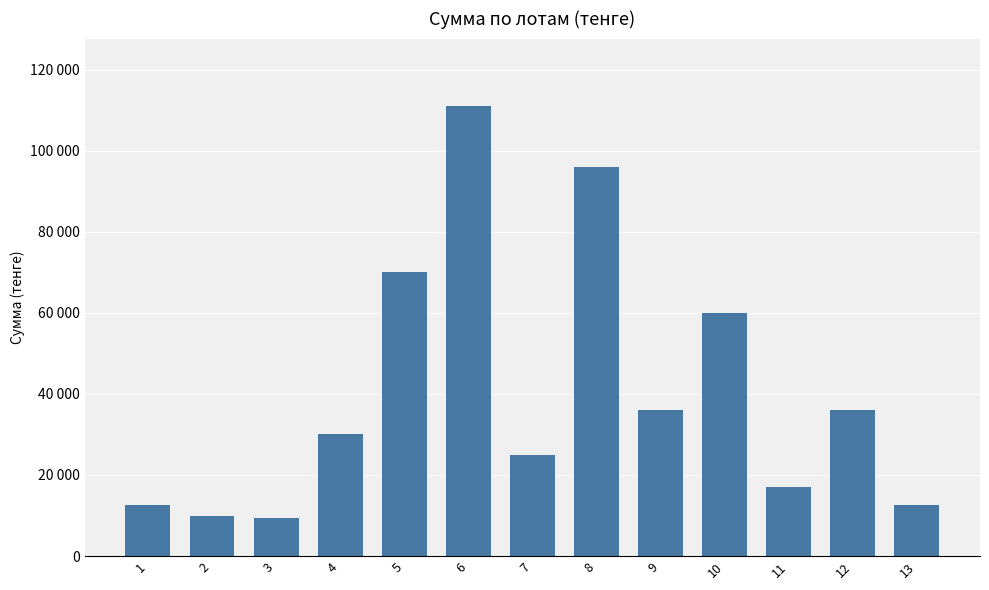

What is the minimum value shown in the chart?

9500